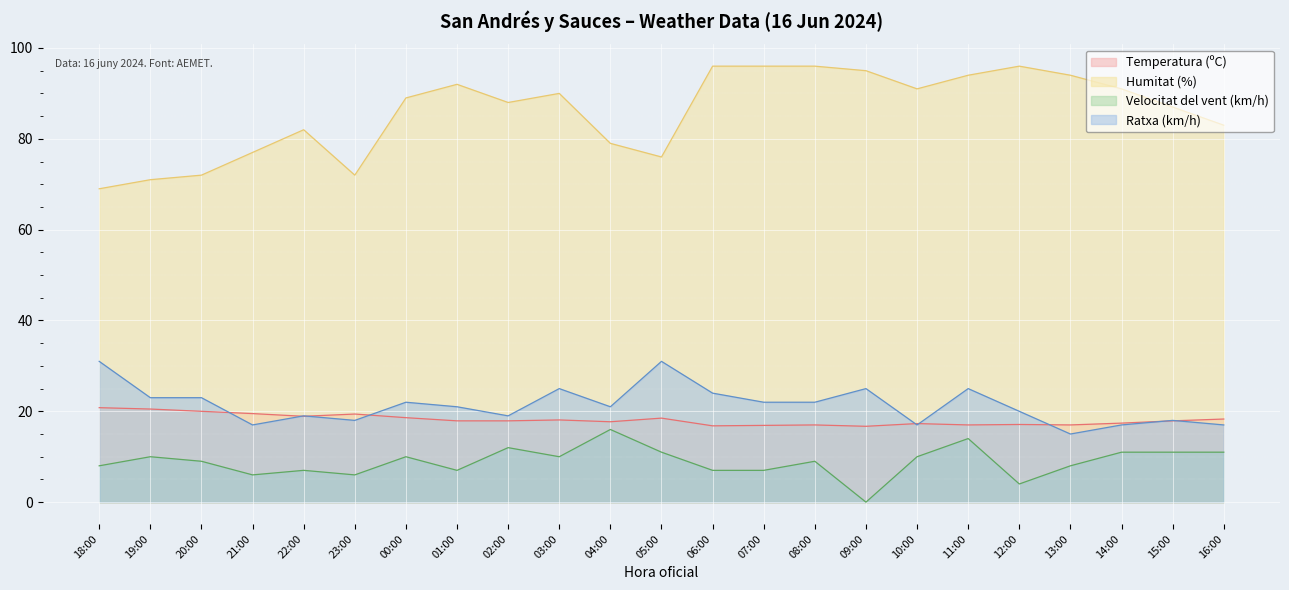

Which series has the largest range (max minus min)?

Humitat (%)